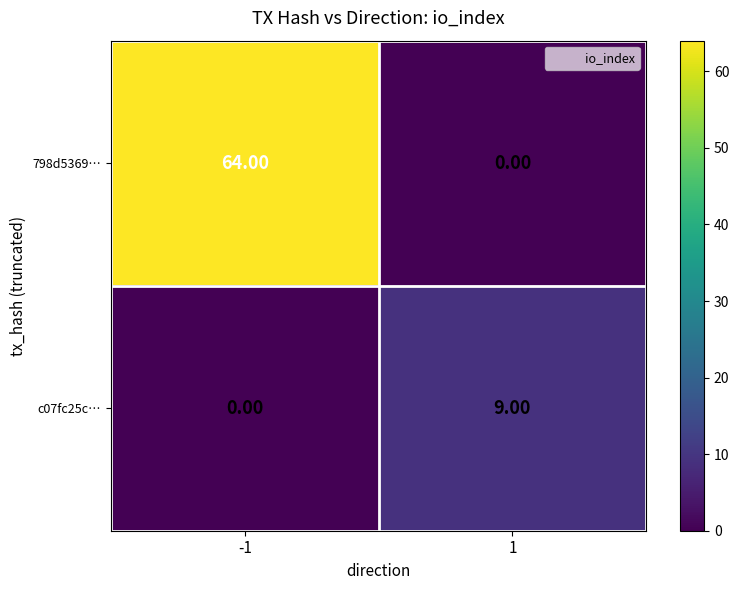

What is the difference between the highest and lowest values at -1?

64